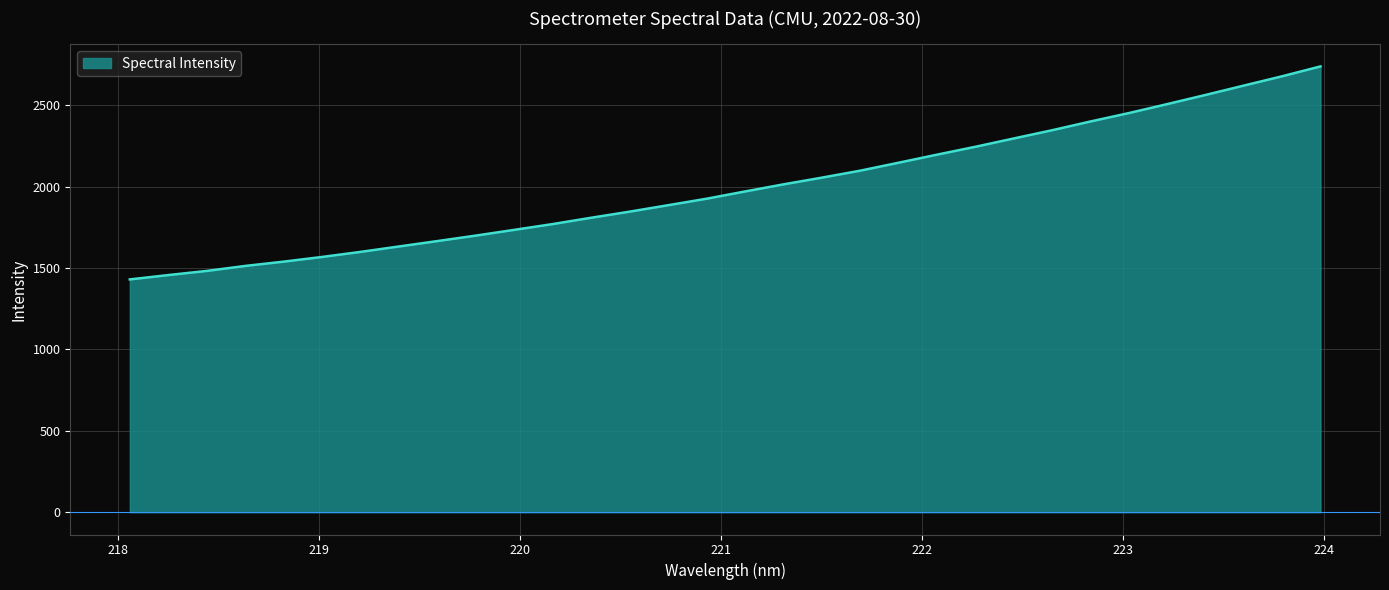

True or false: the data has more than 1 interior local peaks.

False